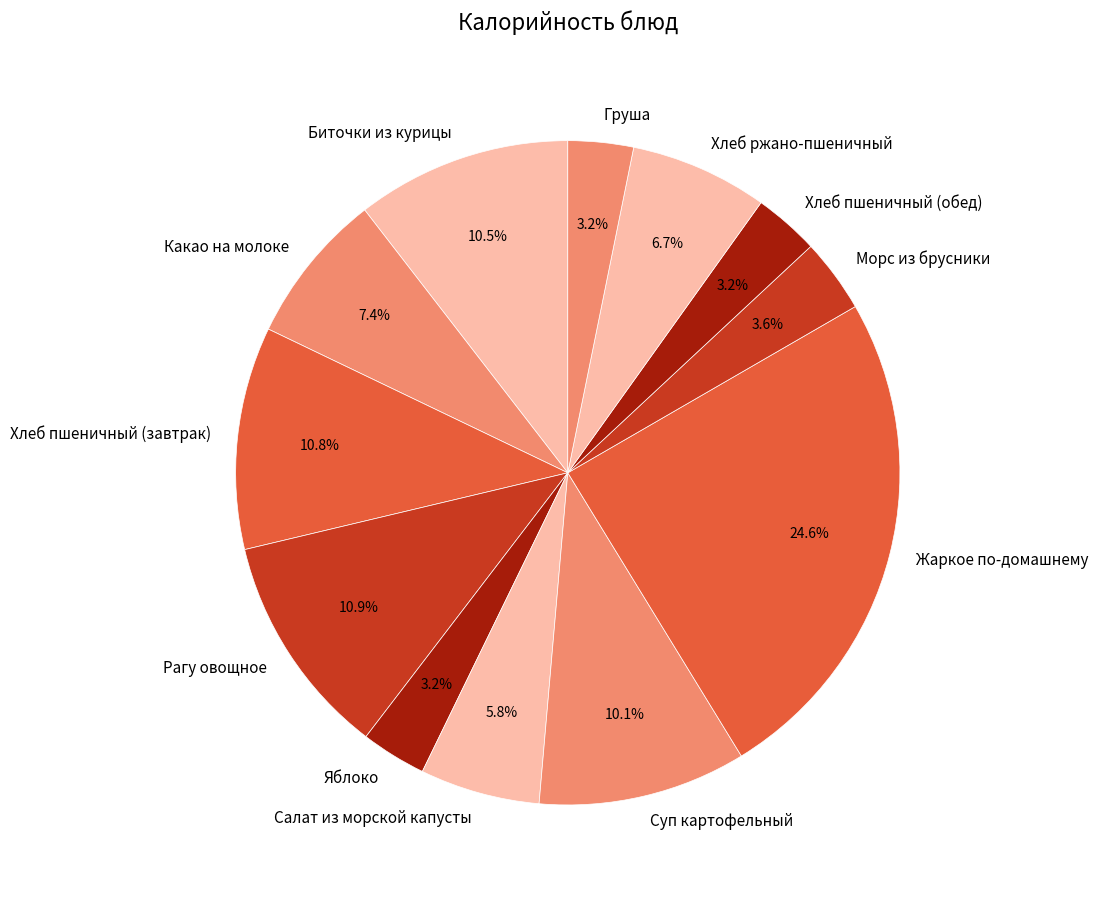

Is Какао на молоке the majority of the pie?

No